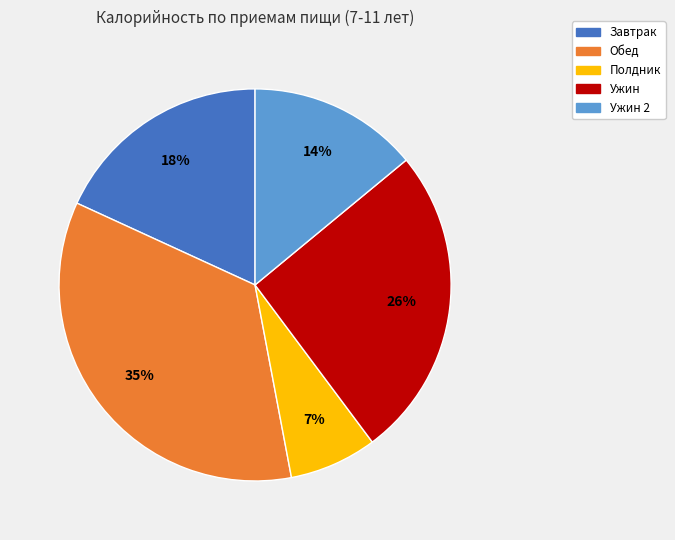

To the nearest percent, what is the average slice percentage?

20%